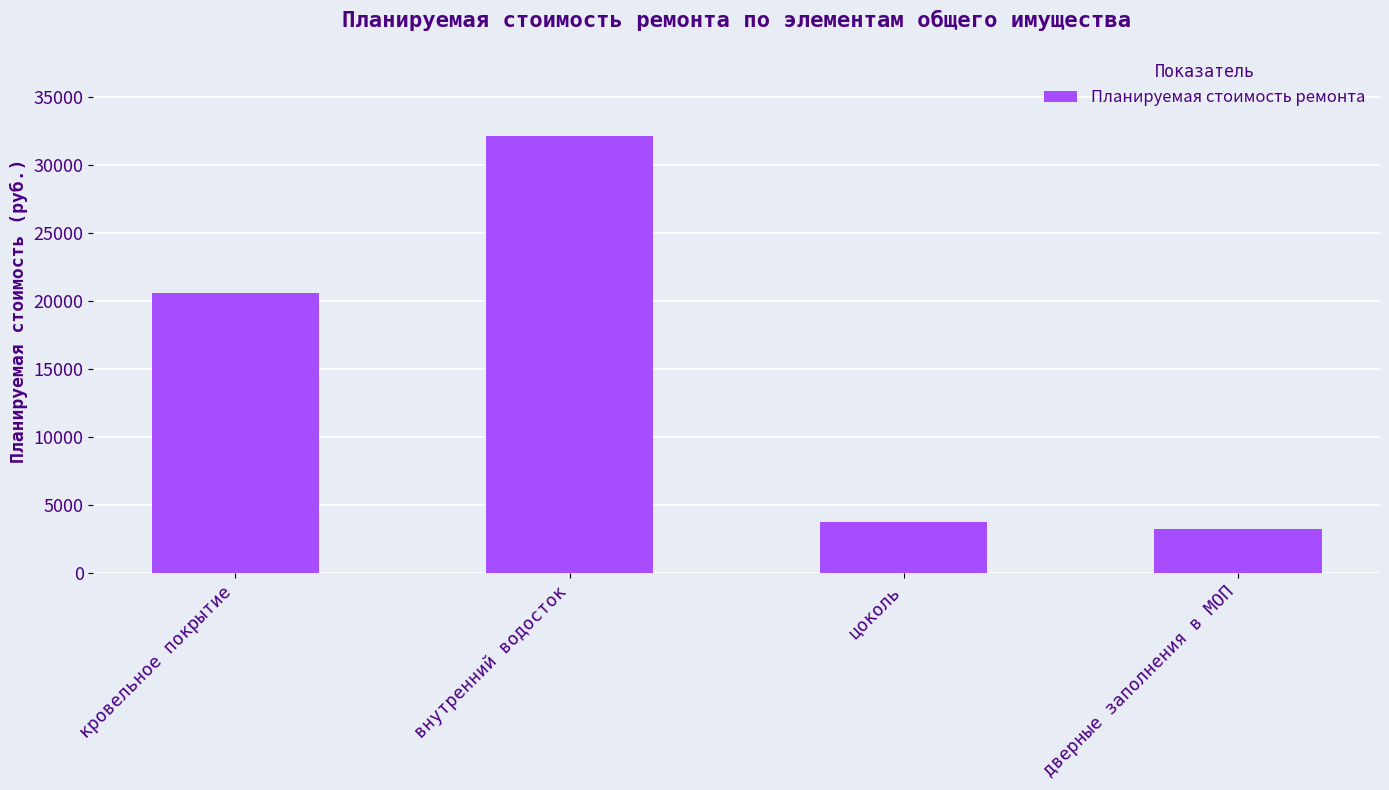

Reading left to right, transcribe all the data shown in this chart.

кровельное покрытие=20628.5	внутренний водосток=32174.7	цоколь=3742.2	дверные заполнения в МОП=3224.1